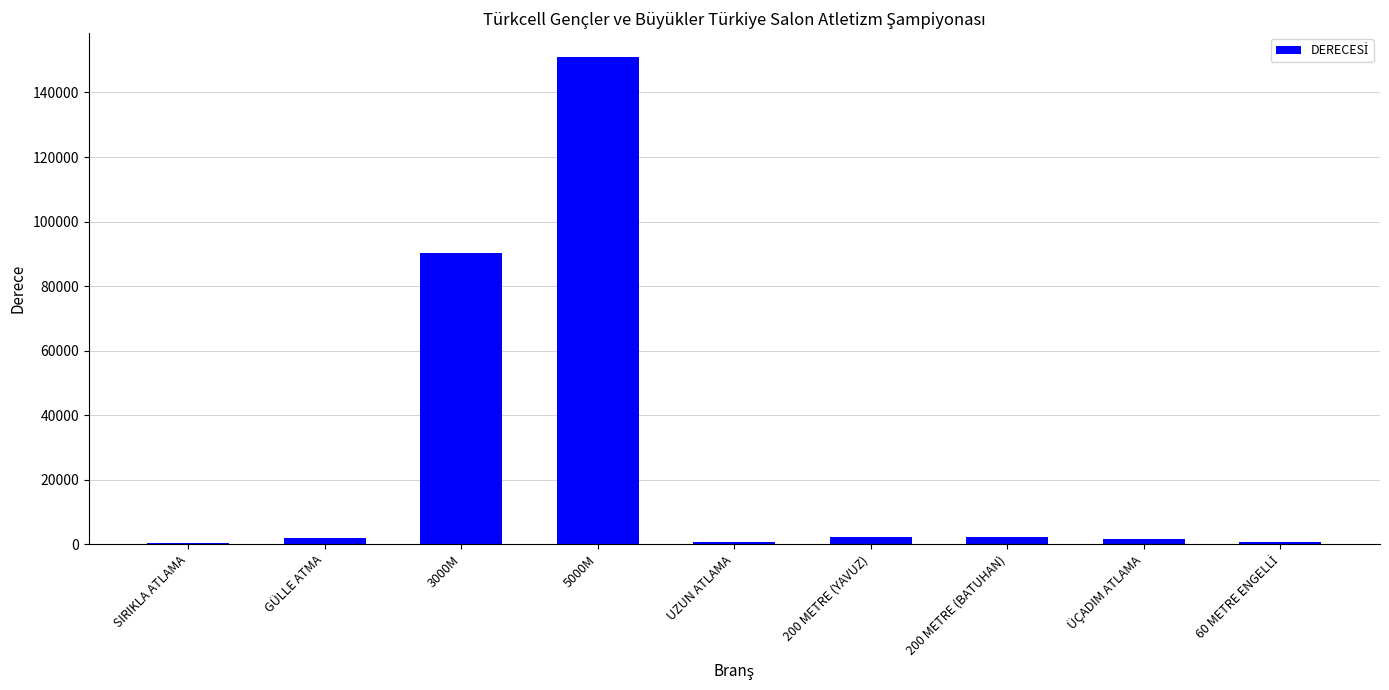

Which label corresponds to the largest value in the chart?

5000M